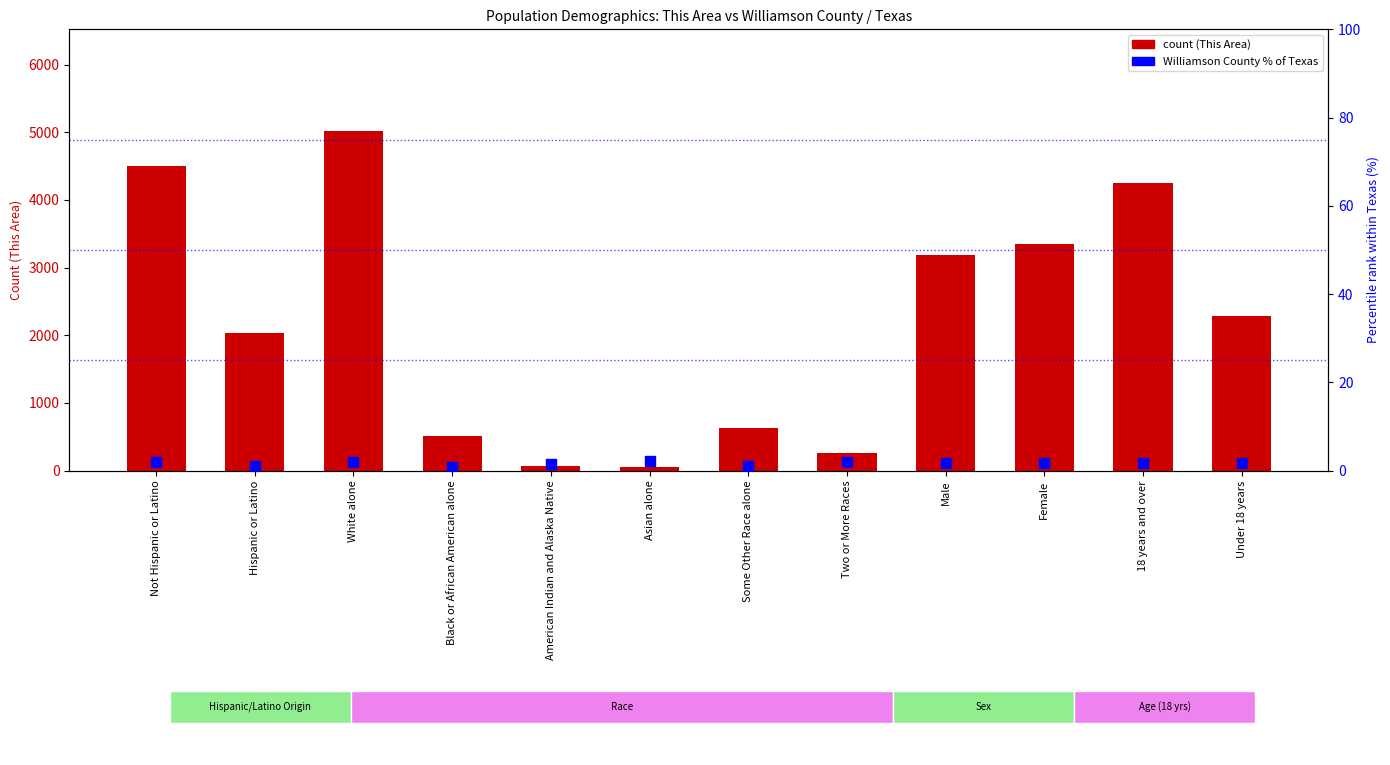

Which series has the largest Y range (max minus min)?

This Area (count)